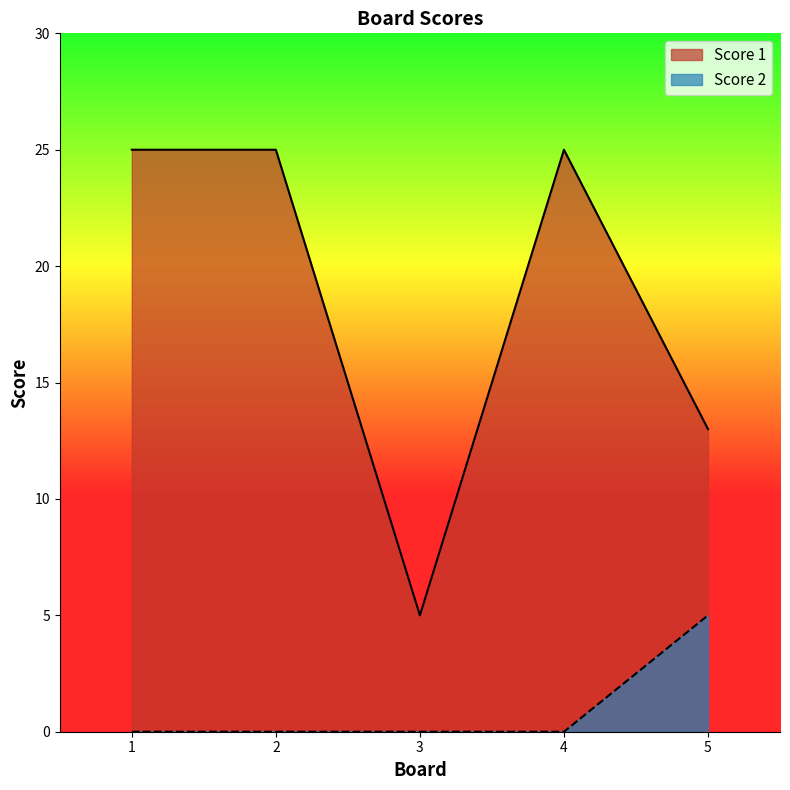

Does the chart display data point markers on the line(s)?

No